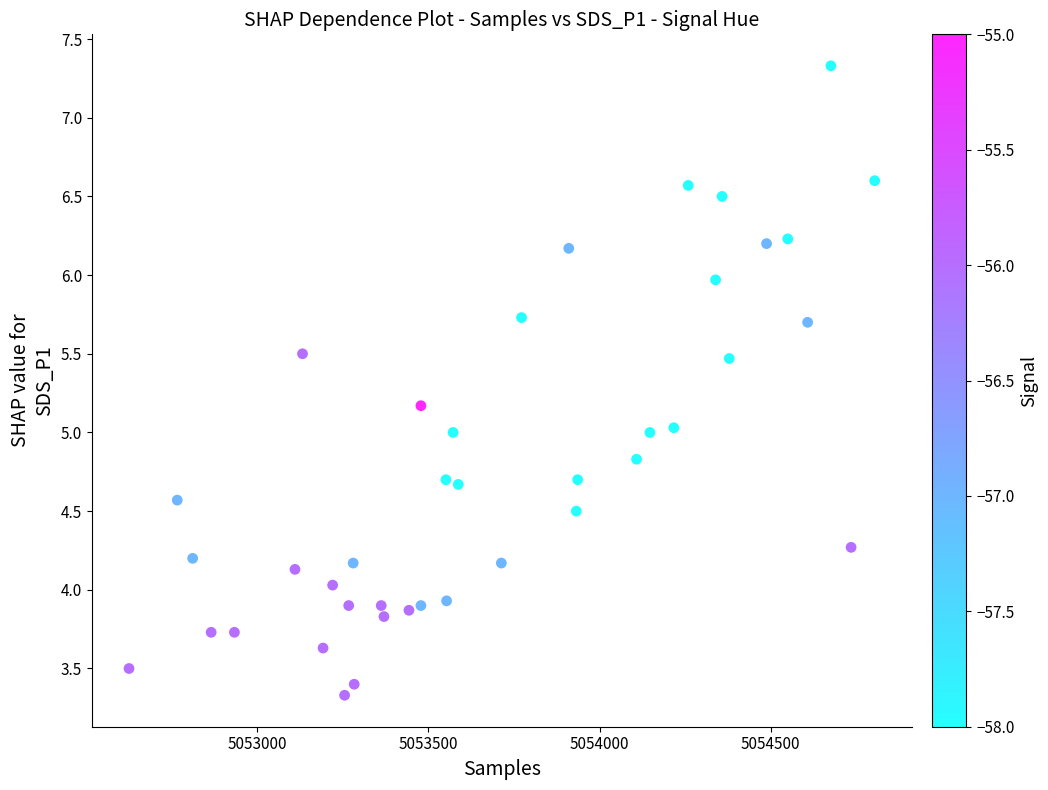

What is the range of X values (max minus min)?

2179.0